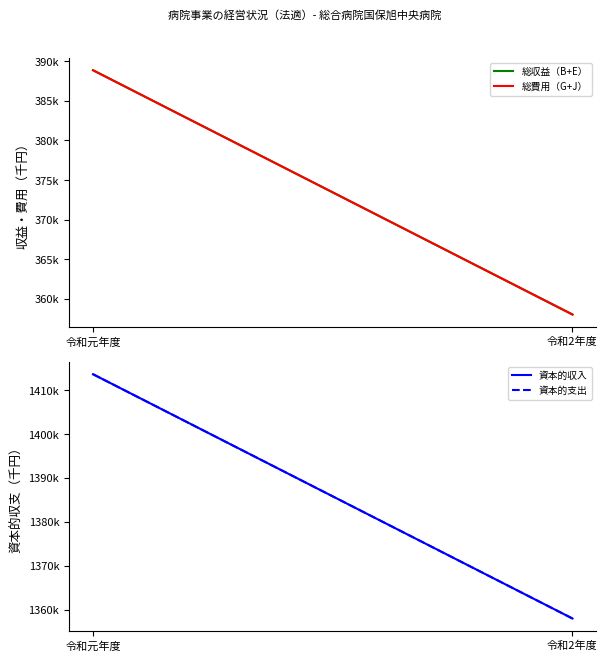

What is the sum of the 資本的収入 values at 令和元年度 and 令和2年度?

2771600